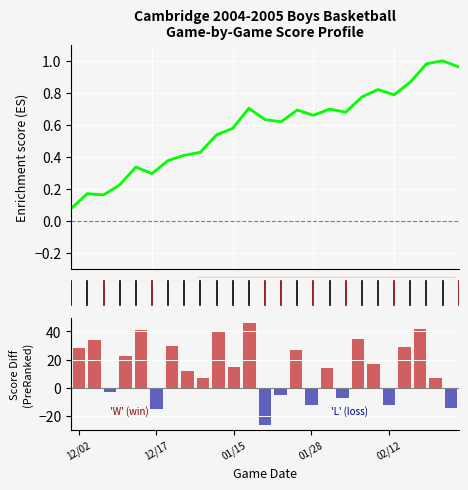

True or false: Score diff (Cambridge - Opponent) has a value of 79.9 at 11.

False